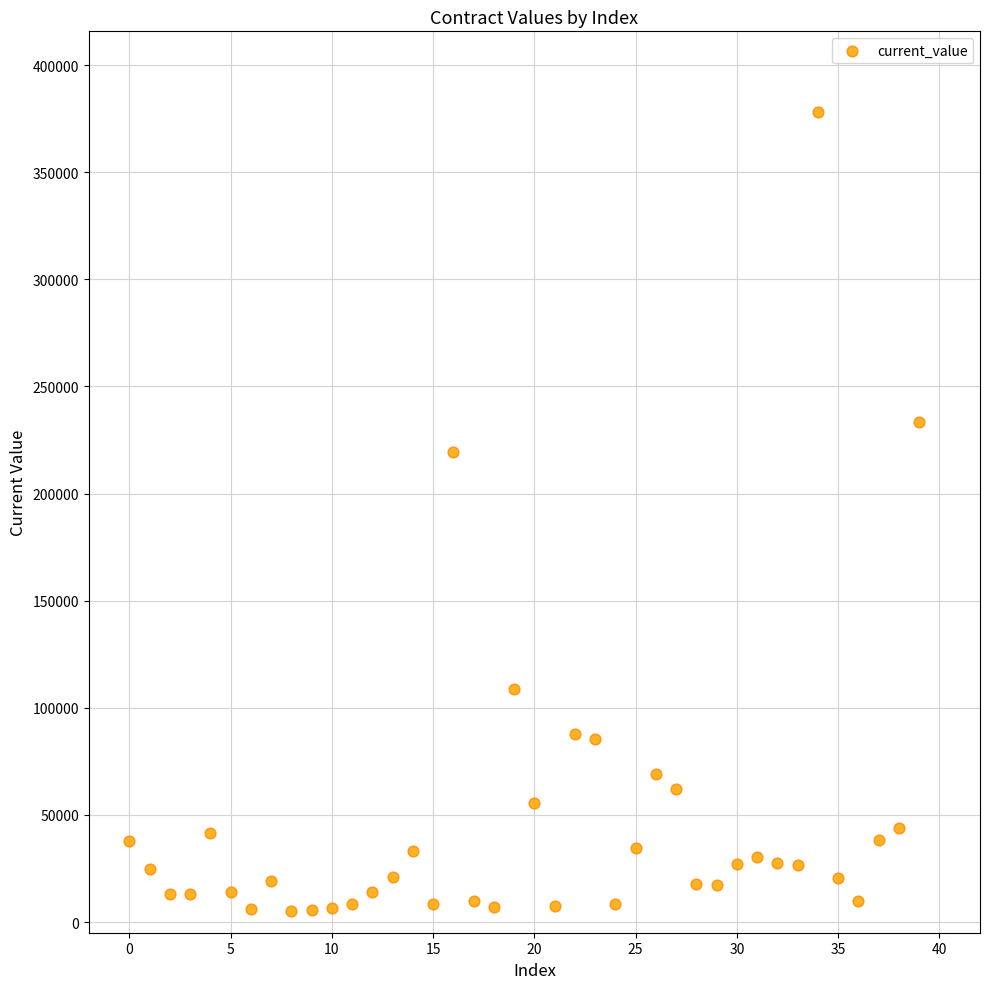

What is the range of Y values (max minus min)?

372625.3